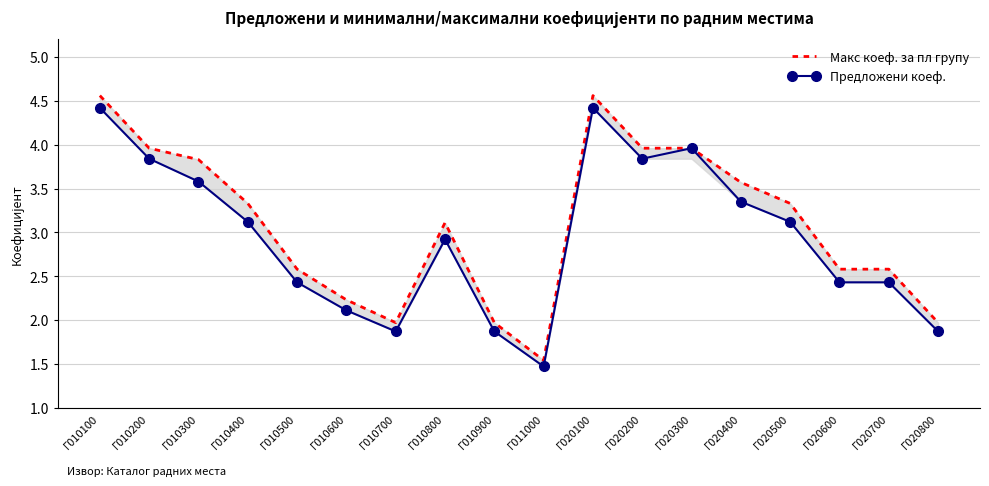

At which category is the sum across all series the highest?

Г010100